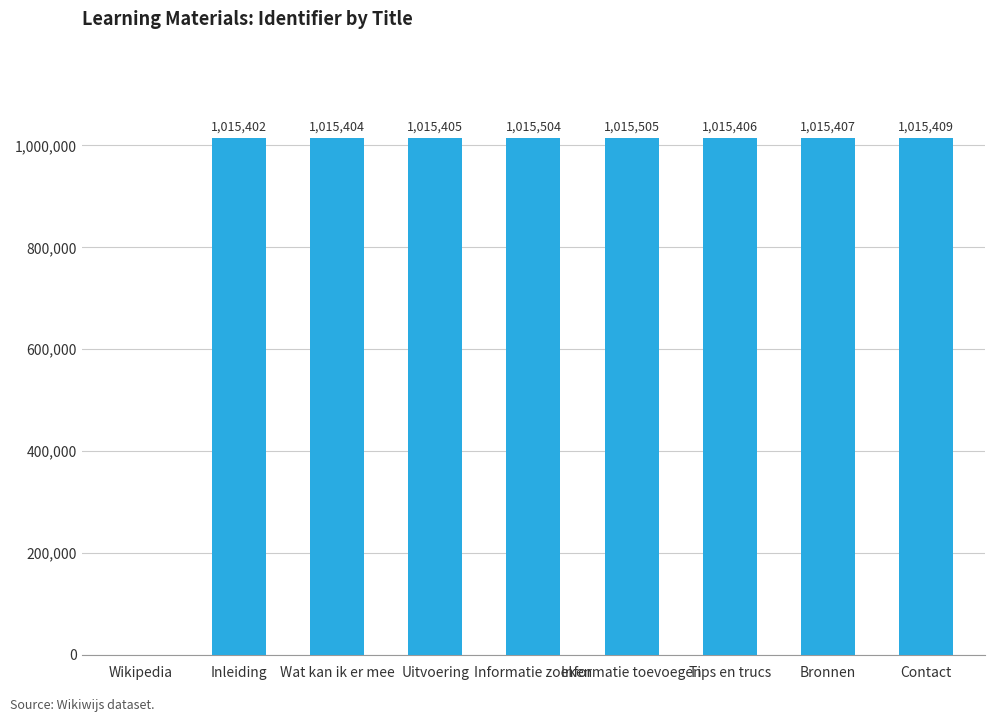

Is it true that the value at Tips en trucs is 1731783?

False